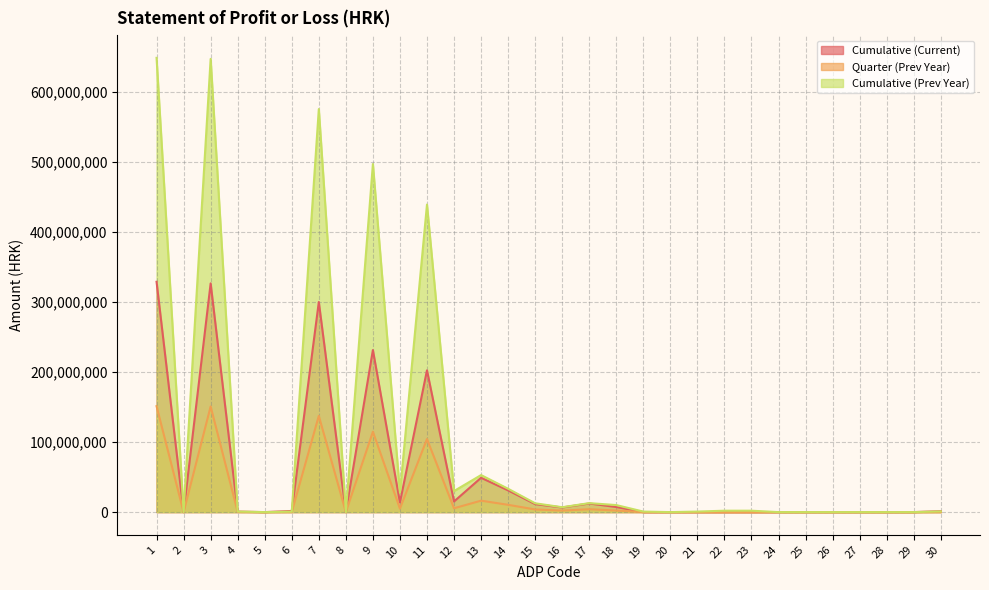

What is the difference between the maximum and second lowest values in the Cumulative (Prev Year) series?

649043880